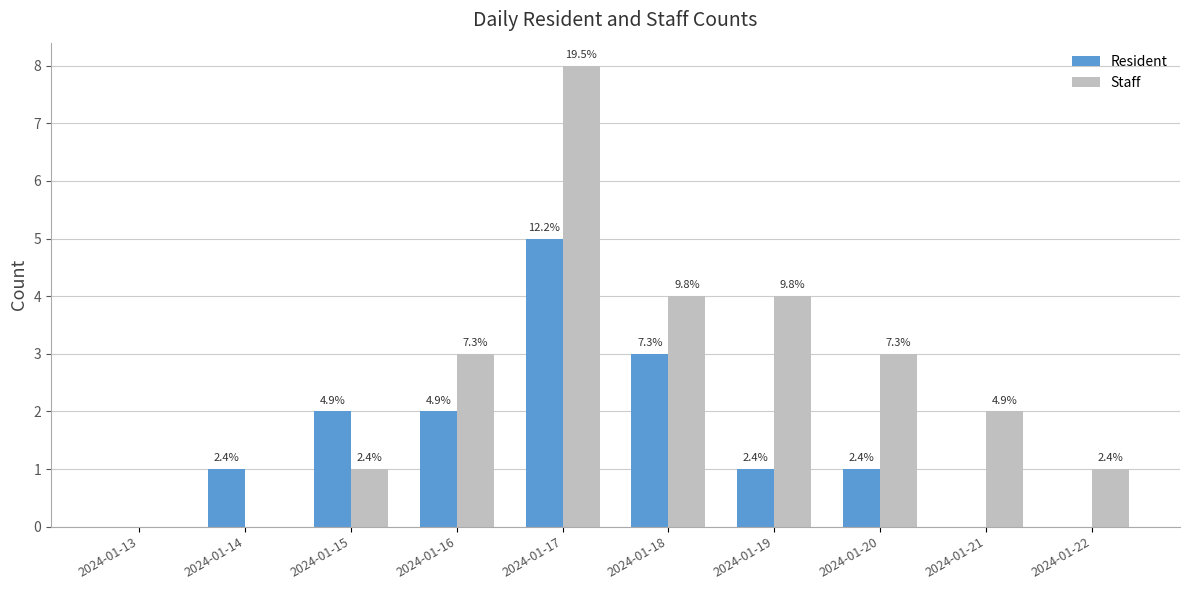

What value does the Resident series have at 2024-01-14?

1